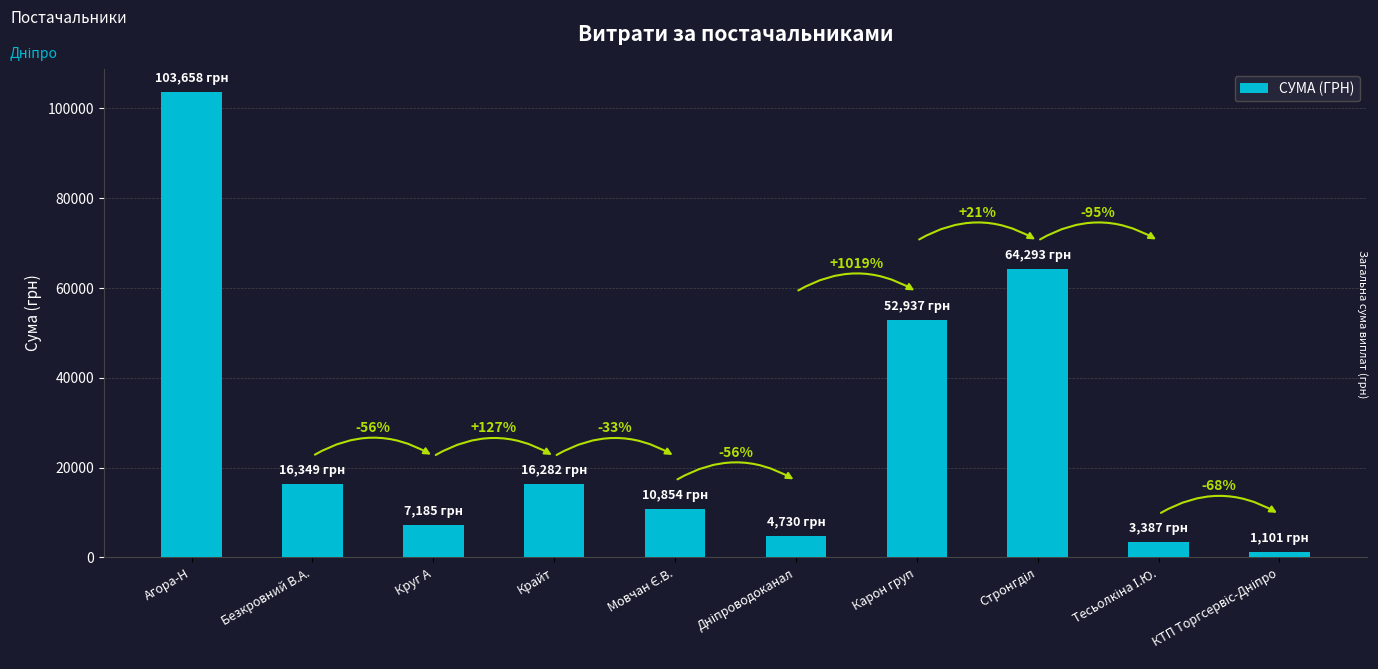

What is the average value?

28077.7